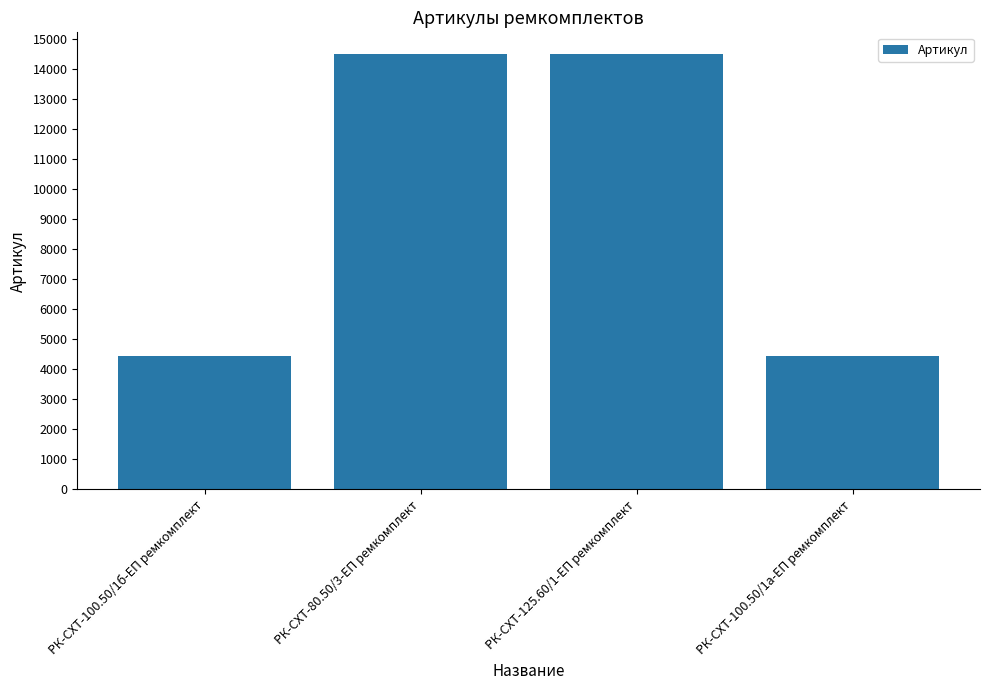

What is the ratio of the value at РК-СХТ-100.50/1б-ЕП ремкомплект to the value at РК-СХТ-100.50/1а-ЕП ремкомплект?

1.0